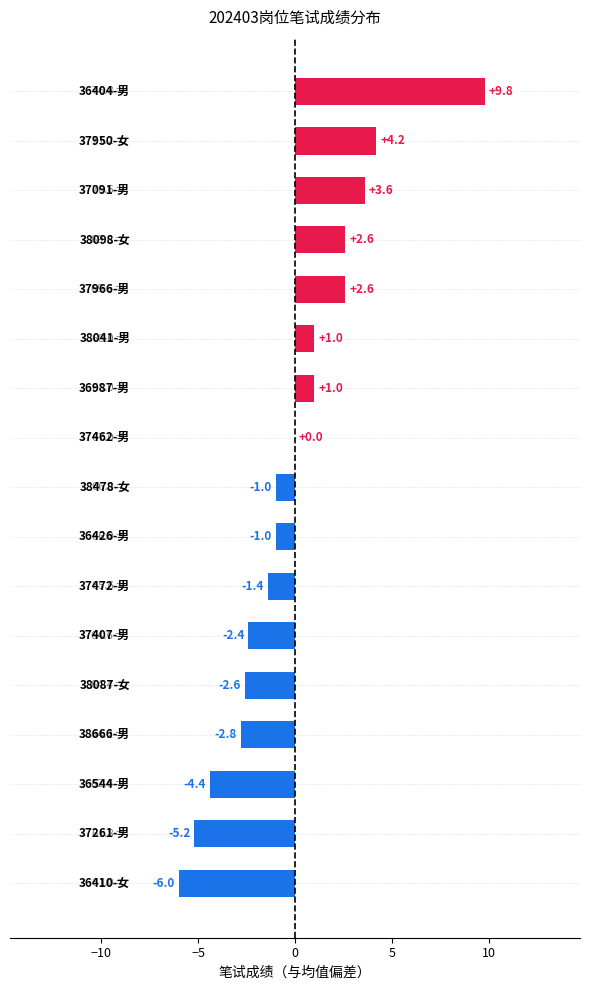

What is the greatest value displayed?

9.8